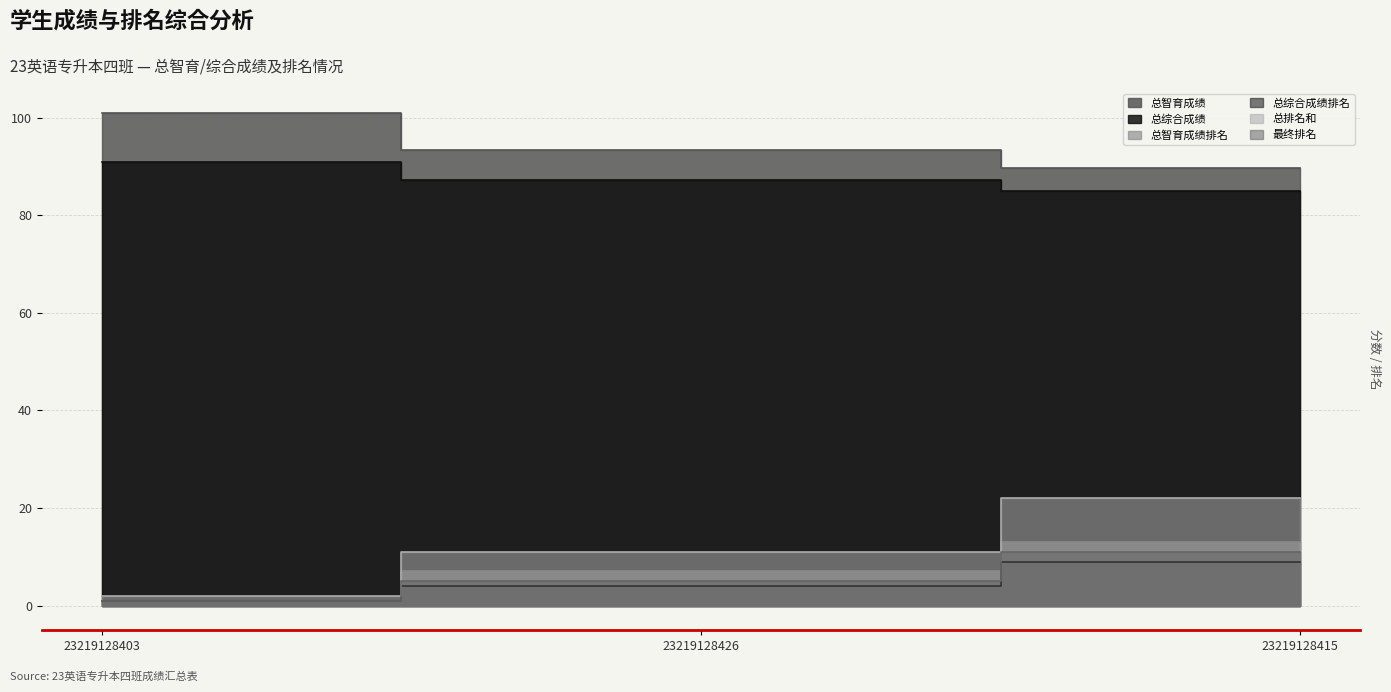

At which category is the sum across all series the highest?

23219128415